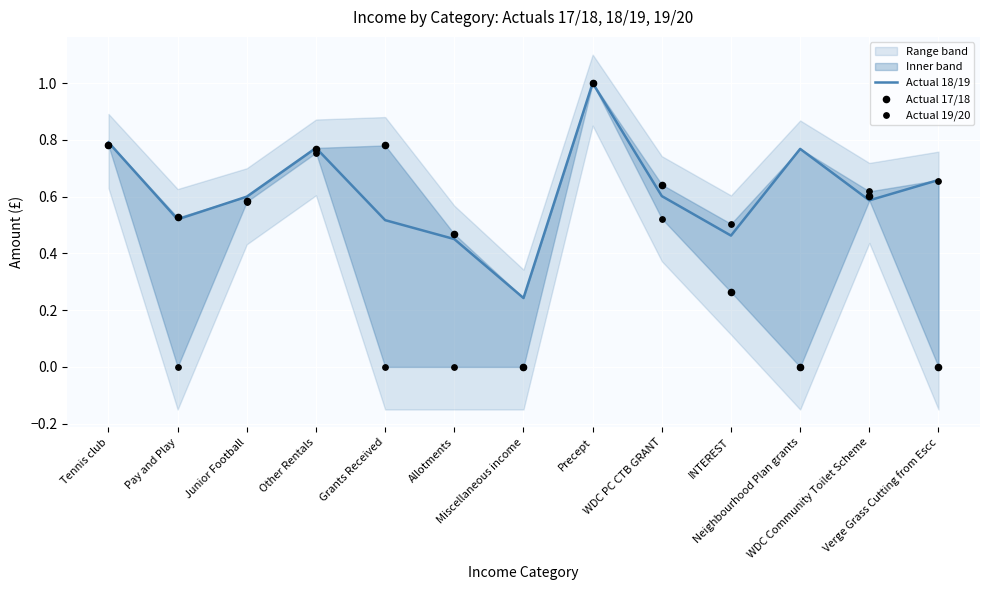

At how many categories does at least one series exceed 0?

13